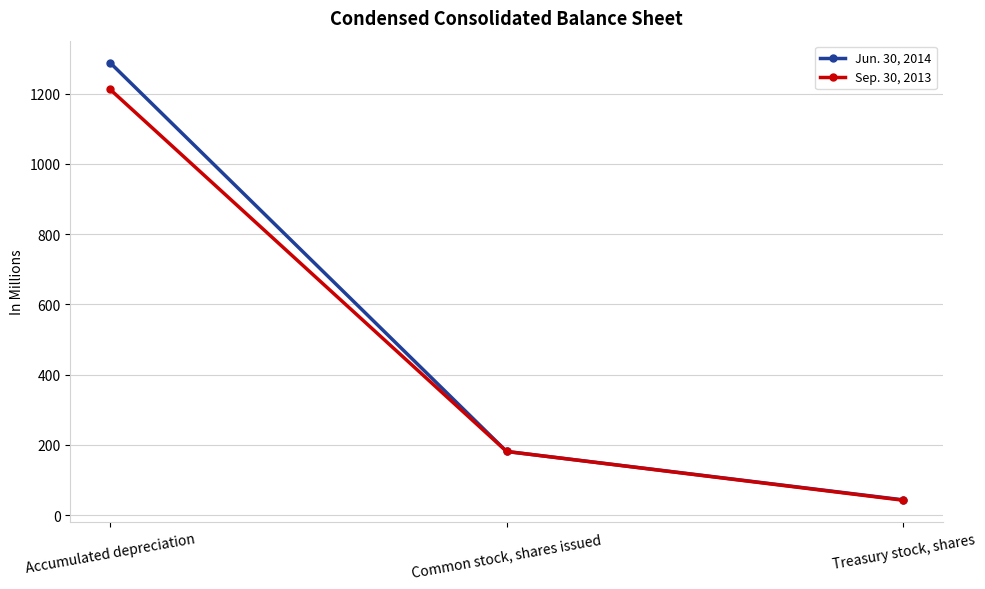

What is the difference between the highest and lowest values at Treasury stock, shares?

1.0